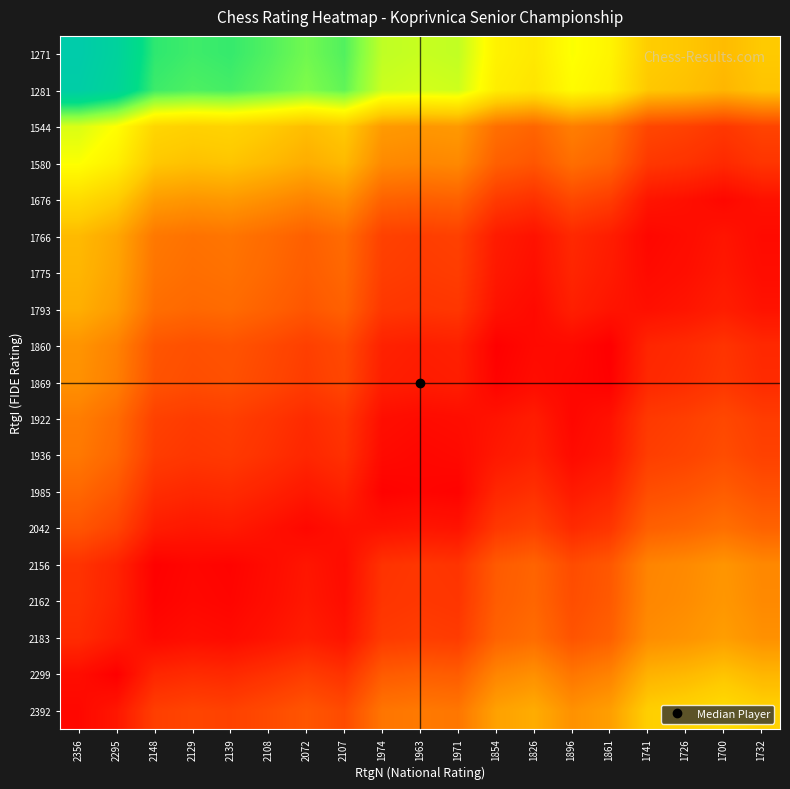

Reading right to left, transcribe all the data shown in this chart.

2392: 1732=1.4	1700=1.4	1726=1.4	1741=1.4	1861=1.3	1896=1.3	1826=1.3	1854=1.3	1971=1.2	1963=1.2	1974=1.2	2107=1.1	2072=1.2	2108=1.1	2139=1.1	2129=1.1	2148=1.1	2295=1.0	2356=1.0
2299: 1732=1.3	1700=1.4	1726=1.3	1741=1.3	1861=1.2	1896=1.2	1826=1.3	1854=1.2	1971=1.2	1963=1.2	1974=1.2	2107=1.1	2072=1.1	2108=1.1	2139=1.1	2129=1.1	2148=1.1	2295=1.0	2356=1.0
2183: 1732=1.3	1700=1.3	1726=1.3	1741=1.3	1861=1.2	1896=1.2	1826=1.2	1854=1.2	1971=1.1	1963=1.1	1974=1.1	2107=1.0	2072=1.1	2108=1.0	2139=1.0	2129=1.0	2148=1.0	2295=1.1	2356=1.1
2162: 1732=1.2	1700=1.3	1726=1.3	1741=1.2	1861=1.2	1896=1.1	1826=1.2	1854=1.2	1971=1.1	1963=1.1	1974=1.1	2107=1.0	2072=1.0	2108=1.0	2139=1.0	2129=1.0	2148=1.0	2295=1.1	2356=1.1
2156: 1732=1.2	1700=1.3	1726=1.2	1741=1.2	1861=1.2	1896=1.1	1826=1.2	1854=1.2	1971=1.1	1963=1.1	1974=1.1	2107=1.0	2072=1.0	2108=1.0	2139=1.0	2129=1.0	2148=1.0	2295=1.1	2356=1.1
2042: 1732=1.2	1700=1.2	1726=1.2	1741=1.2	1861=1.1	1896=1.1	1826=1.1	1854=1.1	1971=1.0	1963=1.0	1974=1.0	2107=1.0	2072=1.0	2108=1.0	2139=1.0	2129=1.0	2148=1.1	2295=1.1	2356=1.2
1985: 1732=1.1	1700=1.2	1726=1.2	1741=1.1	1861=1.1	1896=1.0	1826=1.1	1854=1.1	1971=1.0	1963=1.0	1974=1.0	2107=1.1	2072=1.0	2108=1.1	2139=1.1	2129=1.1	2148=1.1	2295=1.2	2356=1.2
1936: 1732=1.1	1700=1.1	1726=1.1	1741=1.1	1861=1.0	1896=1.0	1826=1.1	1854=1.0	1971=1.0	1963=1.0	1974=1.0	2107=1.1	2072=1.1	2108=1.1	2139=1.1	2129=1.1	2148=1.1	2295=1.2	2356=1.2
1922: 1732=1.1	1700=1.1	1726=1.1	1741=1.1	1861=1.0	1896=1.0	1826=1.1	1854=1.0	1971=1.0	1963=1.0	1974=1.0	2107=1.1	2072=1.1	2108=1.1	2139=1.1	2129=1.1	2148=1.1	2295=1.2	2356=1.2
1869: 1732=1.1	1700=1.1	1726=1.1	1741=1.1	1861=1.0	1896=1.0	1826=1.0	1854=1.0	1971=1.1	1963=1.1	1974=1.1	2107=1.1	2072=1.1	2108=1.1	2139=1.1	2129=1.1	2148=1.1	2295=1.2	2356=1.3
1860: 1732=1.1	1700=1.1	1726=1.1	1741=1.1	1861=1.0	1896=1.0	1826=1.0	1854=1.0	1971=1.1	1963=1.1	1974=1.1	2107=1.1	2072=1.1	2108=1.1	2139=1.1	2129=1.1	2148=1.2	2295=1.2	2356=1.3
1793: 1732=1.0	1700=1.1	1726=1.0	1741=1.0	1861=1.0	1896=1.1	1826=1.0	1854=1.0	1971=1.1	1963=1.1	1974=1.1	2107=1.2	2072=1.2	2108=1.2	2139=1.2	2129=1.2	2148=1.2	2295=1.3	2356=1.3
1775: 1732=1.0	1700=1.0	1726=1.0	1741=1.0	1861=1.0	1896=1.1	1826=1.0	1854=1.0	1971=1.1	1963=1.1	1974=1.1	2107=1.2	2072=1.2	2108=1.2	2139=1.2	2129=1.2	2148=1.2	2295=1.3	2356=1.3
1766: 1732=1.0	1700=1.0	1726=1.0	1741=1.0	1861=1.1	1896=1.1	1826=1.0	1854=1.0	1971=1.1	1963=1.1	1974=1.1	2107=1.2	2072=1.2	2108=1.2	2139=1.2	2129=1.2	2148=1.2	2295=1.3	2356=1.3
1676: 1732=1.0	1700=1.0	1726=1.0	1741=1.0	1861=1.1	1896=1.1	1826=1.1	1854=1.1	1971=1.2	1963=1.2	1974=1.2	2107=1.3	2072=1.2	2108=1.3	2139=1.3	2129=1.3	2148=1.3	2295=1.4	2356=1.4
1580: 1732=1.1	1700=1.1	1726=1.1	1741=1.1	1861=1.2	1896=1.2	1826=1.2	1854=1.2	1971=1.2	1963=1.2	1974=1.2	2107=1.3	2072=1.3	2108=1.3	2139=1.4	2129=1.3	2148=1.4	2295=1.5	2356=1.5
1544: 1732=1.1	1700=1.1	1726=1.1	1741=1.1	1861=1.2	1896=1.2	1826=1.2	1854=1.2	1971=1.3	1963=1.3	1974=1.3	2107=1.4	2072=1.3	2108=1.4	2139=1.4	2129=1.4	2148=1.4	2295=1.5	2356=1.5
1281: 1732=1.4	1700=1.3	1726=1.3	1741=1.4	1861=1.5	1896=1.5	1826=1.4	1854=1.4	1971=1.5	1963=1.5	1974=1.5	2107=1.6	2072=1.6	2108=1.6	2139=1.7	2129=1.7	2148=1.7	2295=1.8	2356=1.8
1271: 1732=1.4	1700=1.3	1726=1.4	1741=1.4	1861=1.5	1896=1.5	1826=1.4	1854=1.5	1971=1.6	1963=1.5	1974=1.6	2107=1.7	2072=1.6	2108=1.7	2139=1.7	2129=1.7	2148=1.7	2295=1.8	2356=1.9